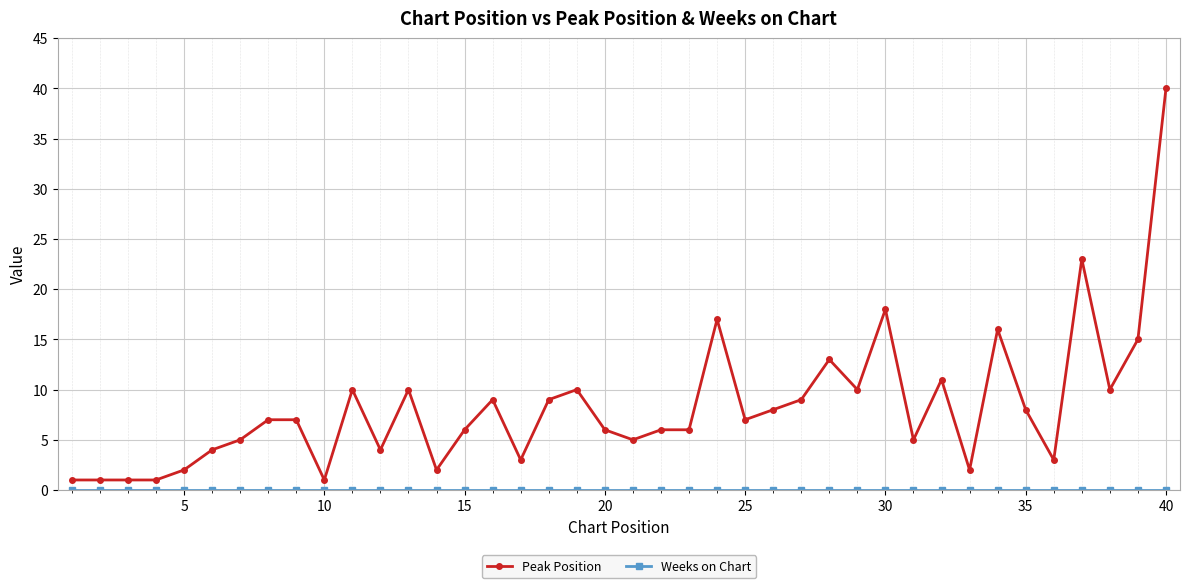

What is the maximum value for Peak Position?

40